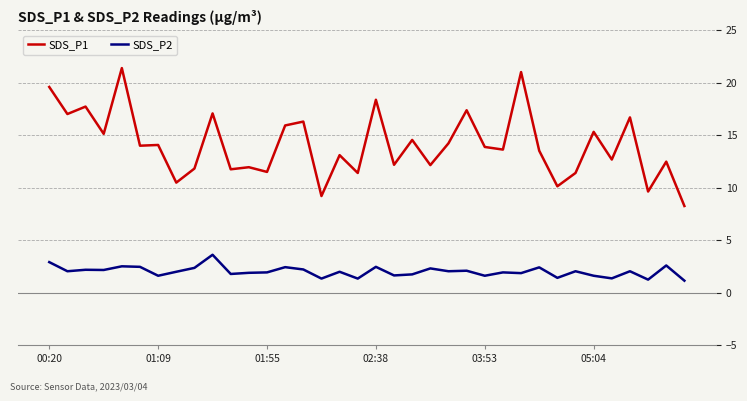

List the series in order of their overall mean, lowest first.

SDS_P2, SDS_P1